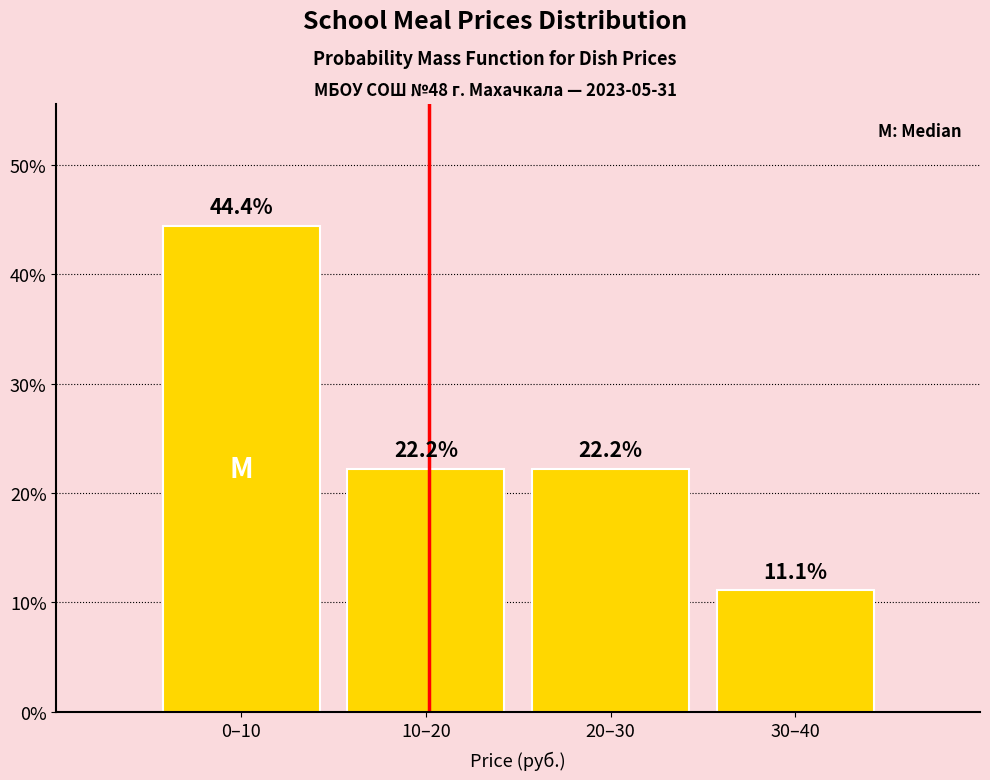

Reading left to right, extract all data points from this chart.

0–10=44.4	10–20=22.2	20–30=22.2	30–40=11.1